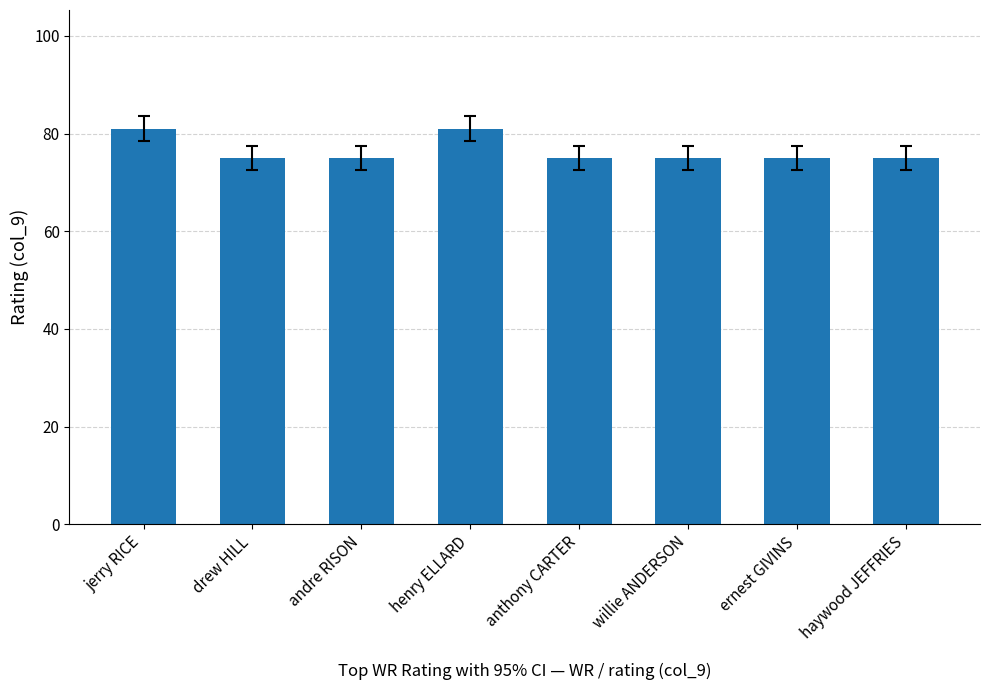

What is the approximate value at drew HILL?

75